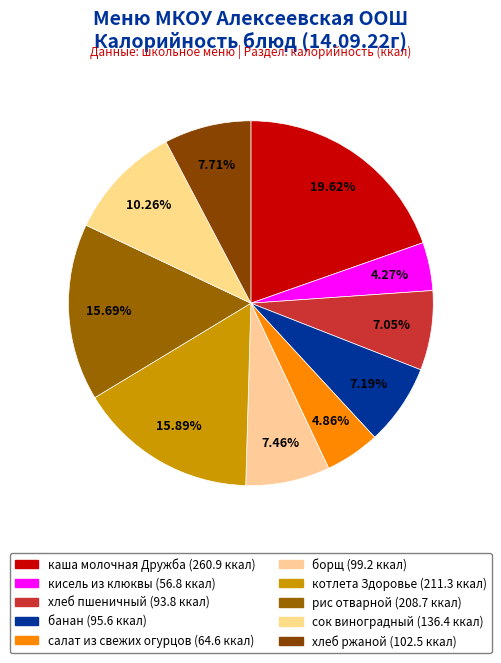

To the nearest percent, what is the average slice percentage?

10%